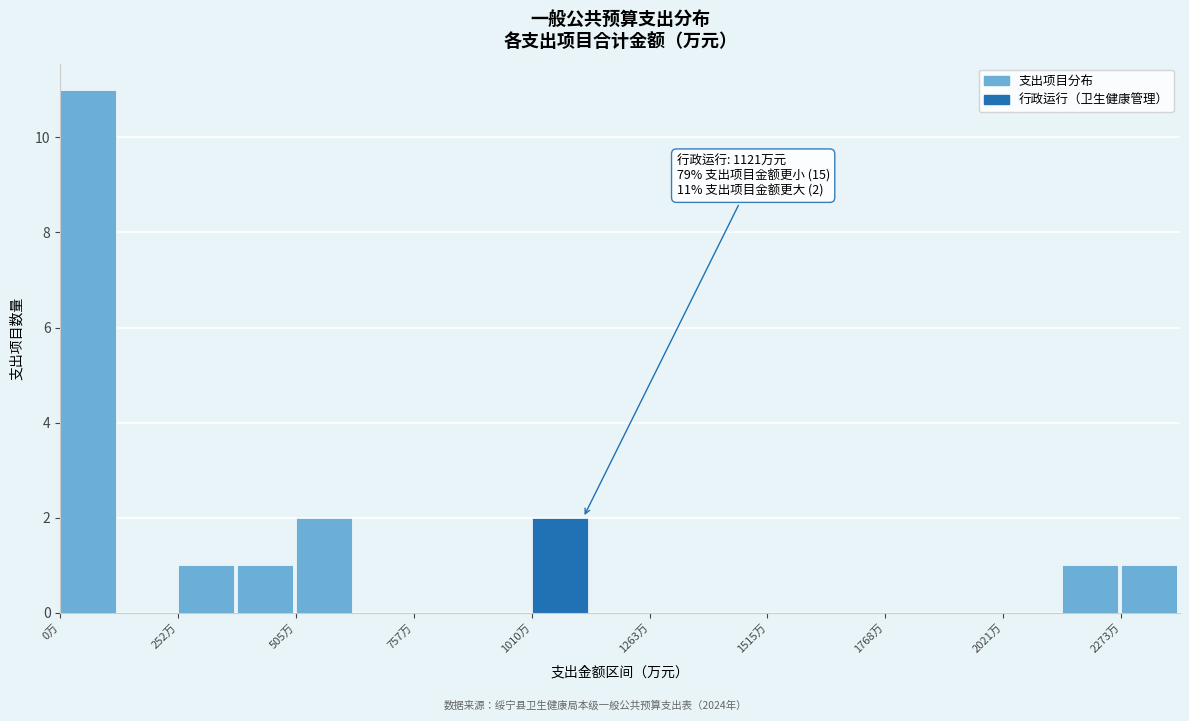

Read against the x-axis, roughly where is the centre of the tallest bar?

50